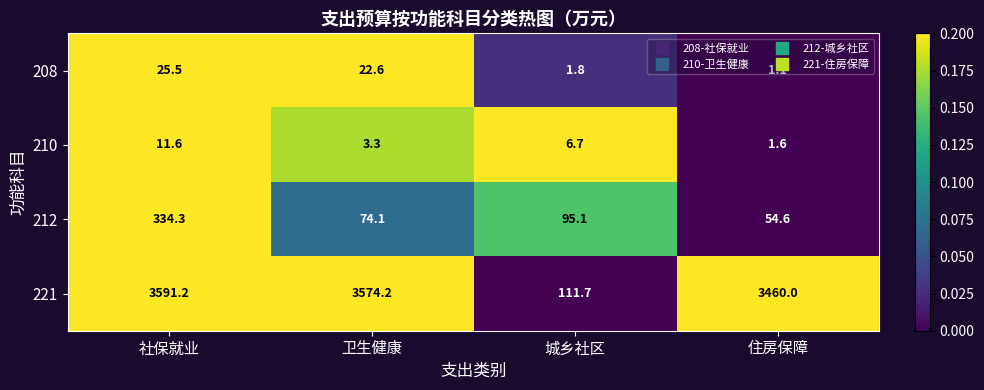

Between 社保就业 and 城乡社区, which series saw the biggest shift?

221